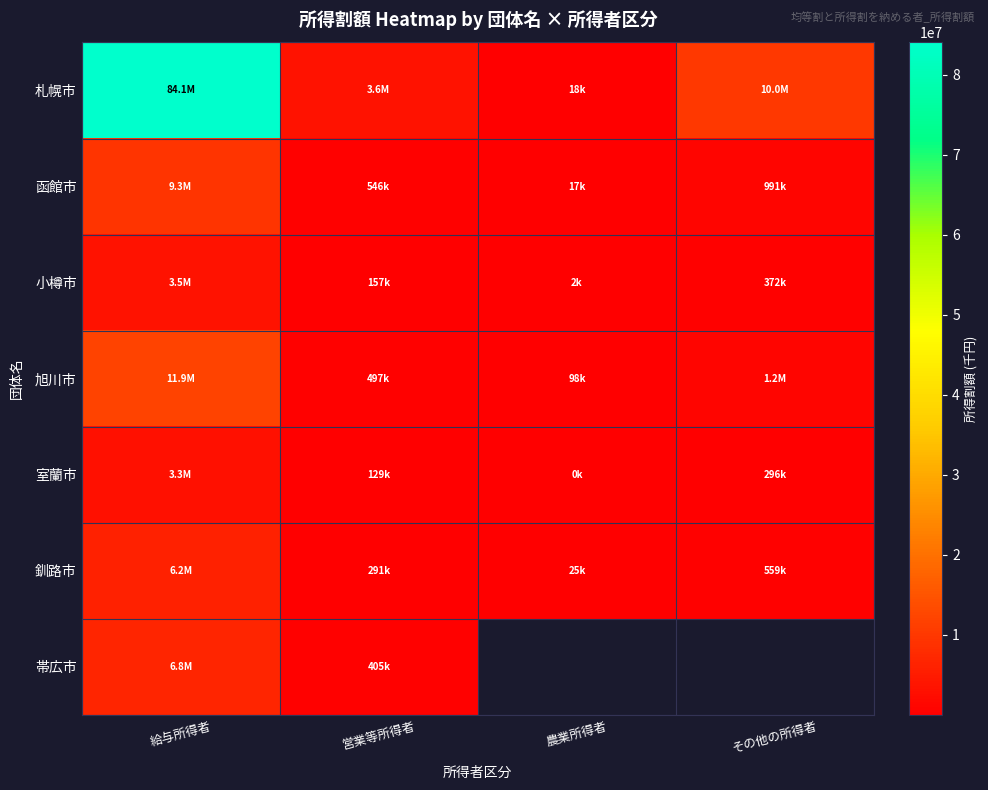

At how many categories does at least one series exceed 38730321?

1